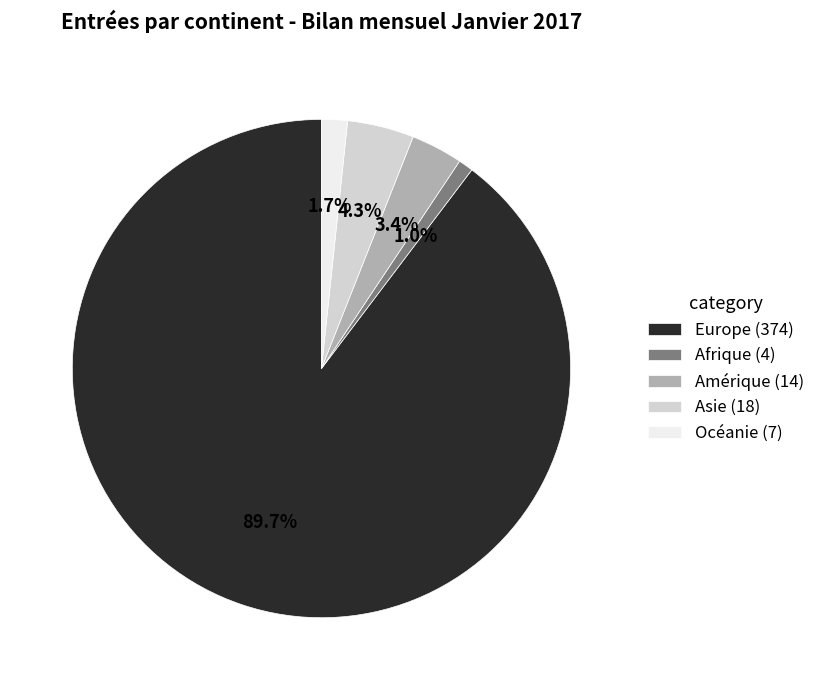

Rank the categories by value from lowest to highest.

Afrique, Océanie, Amérique, Asie, Europe